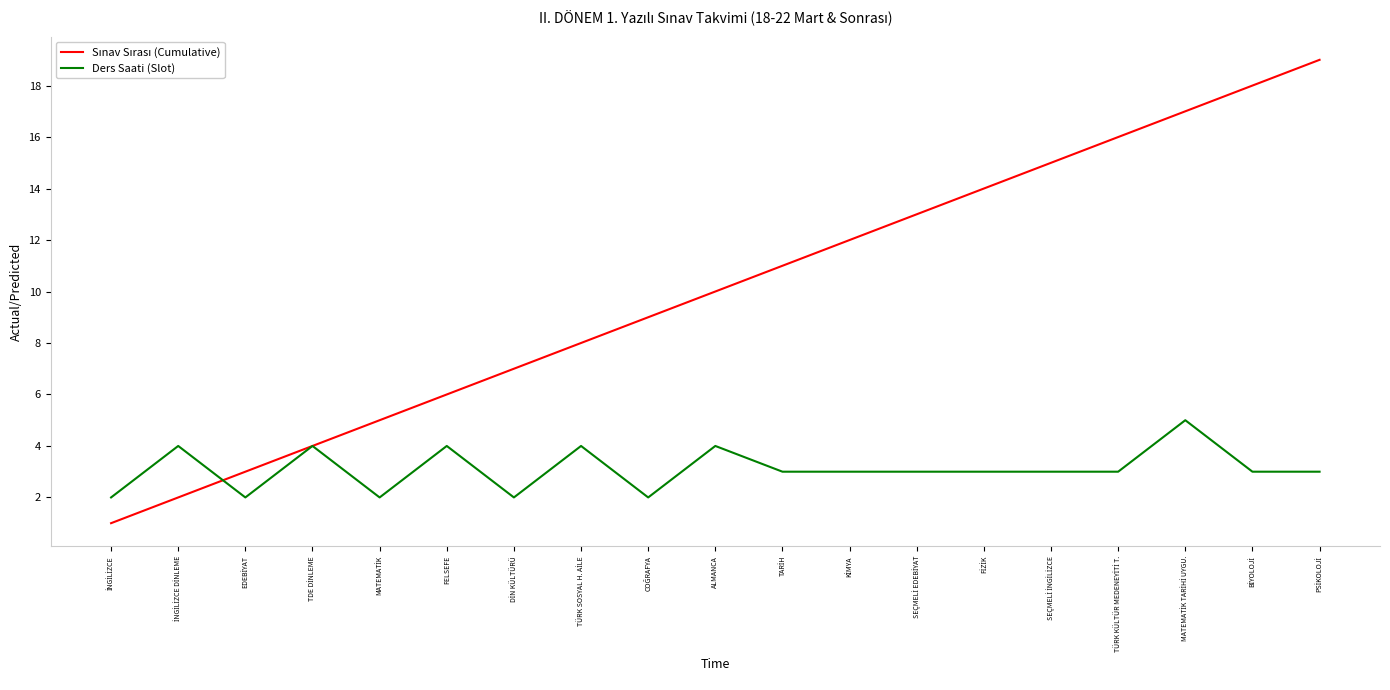

What is the maximum value shown in the chart?

19